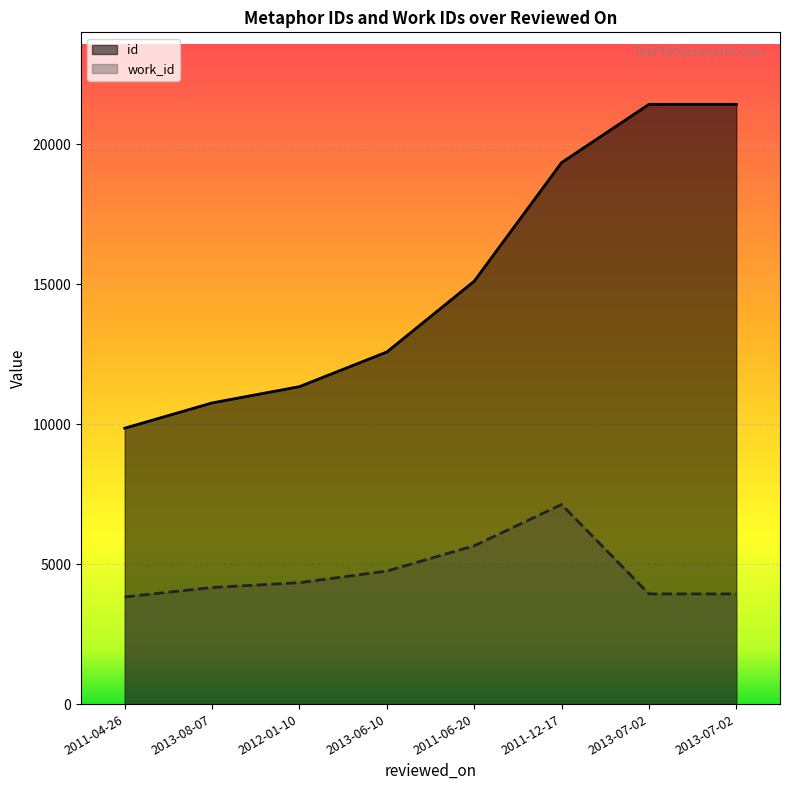

How many lines are shown in the chart?

2